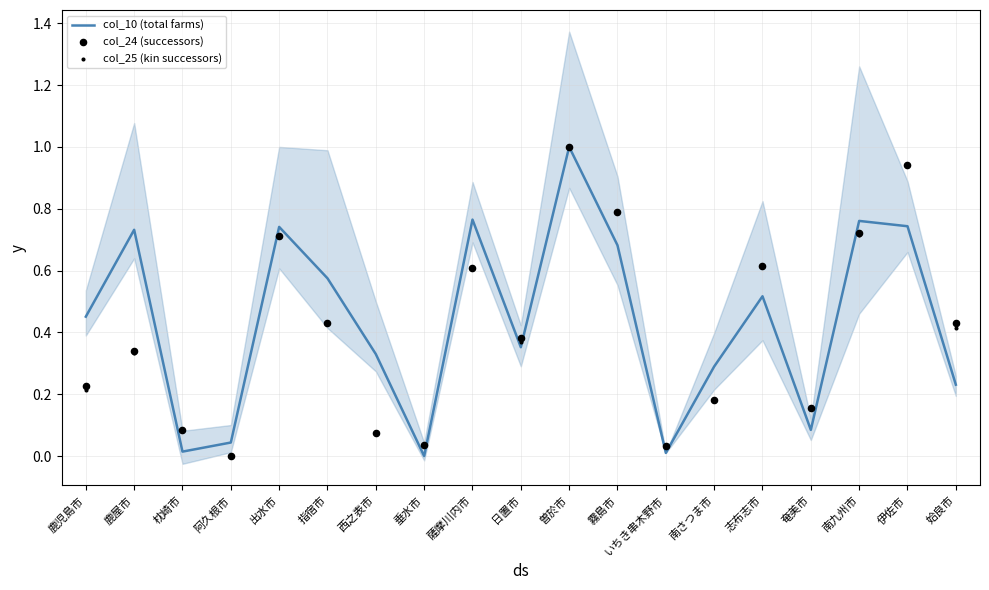

At which category is the sum across all series the highest?

曽於市